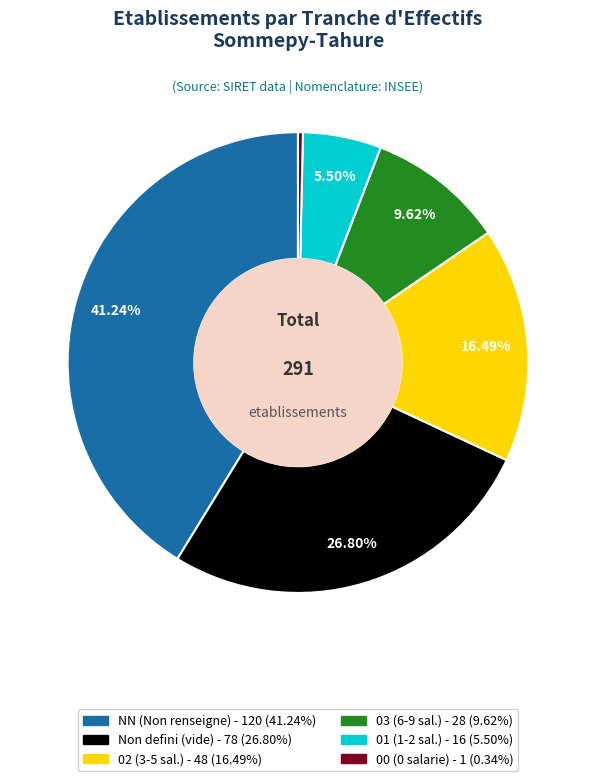

To the nearest percent, what is the difference between the largest and smallest slice percentages?

41%